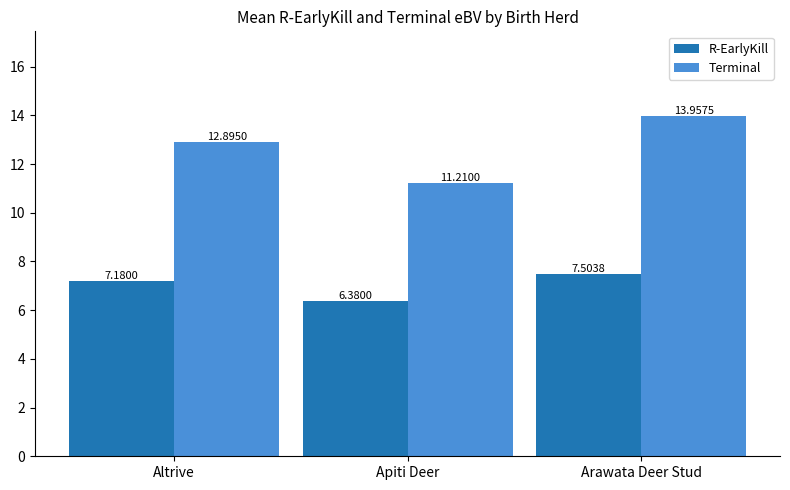

What are all the series names shown in the legend?

R-EarlyKill, Terminal